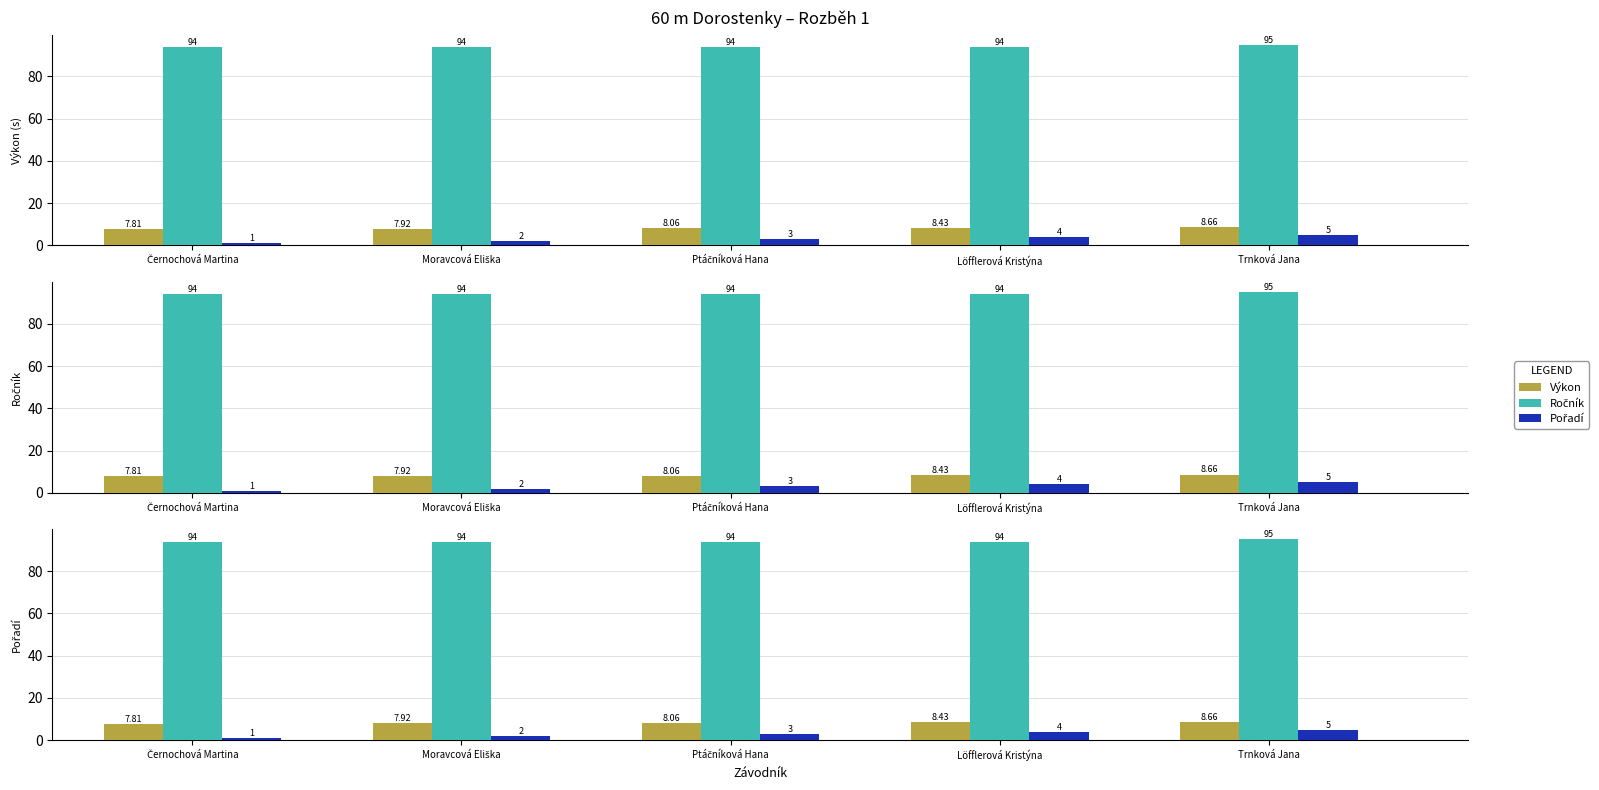

At which label does Ročník reach its peak?

Trnková Jana